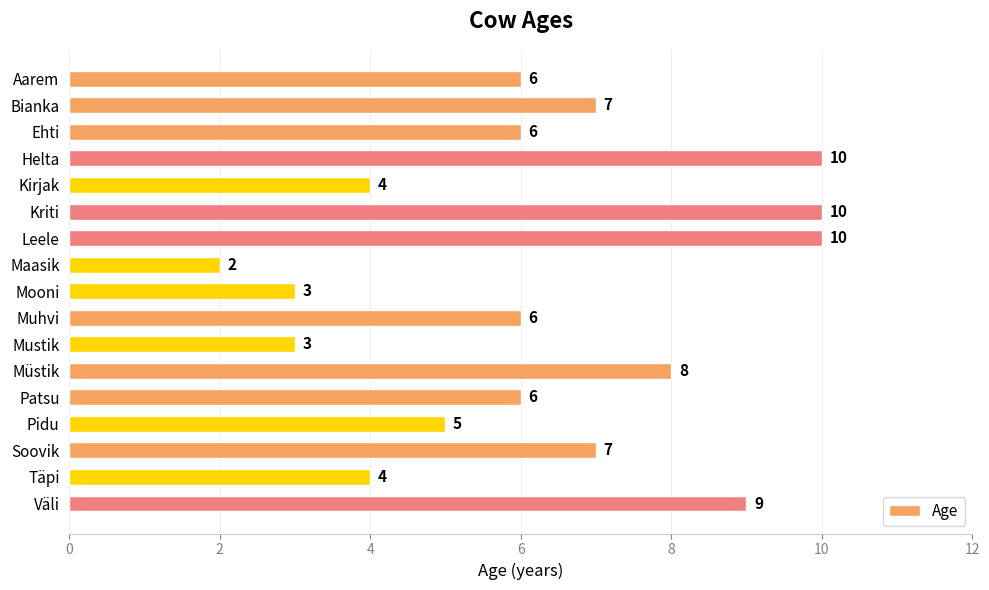

Does the chart contain stacked bars?

No